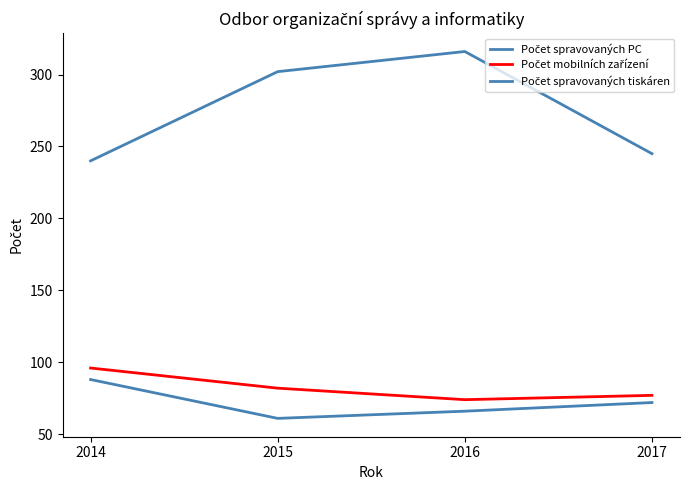

True or false: Počet spravovaných tiskáren and Počet mobilních zařízení cross at least once.

False